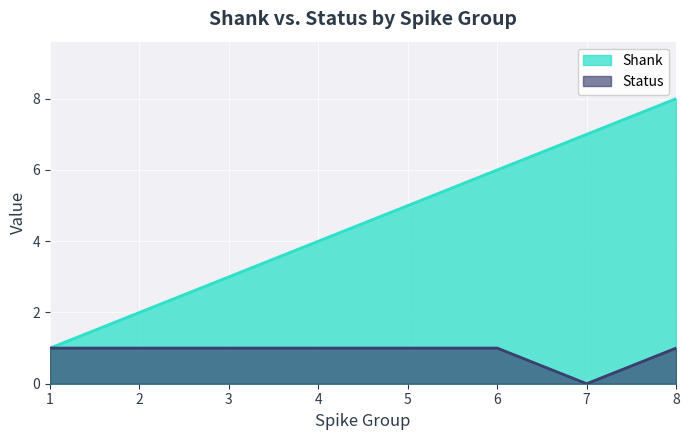

Reading right to left, what are all the values shown in this chart?

Shank: 8=8	7=7	6=6	5=5	4=4	3=3	2=2	1=1
Status: 8=1	7=0	6=1	5=1	4=1	3=1	2=1	1=1